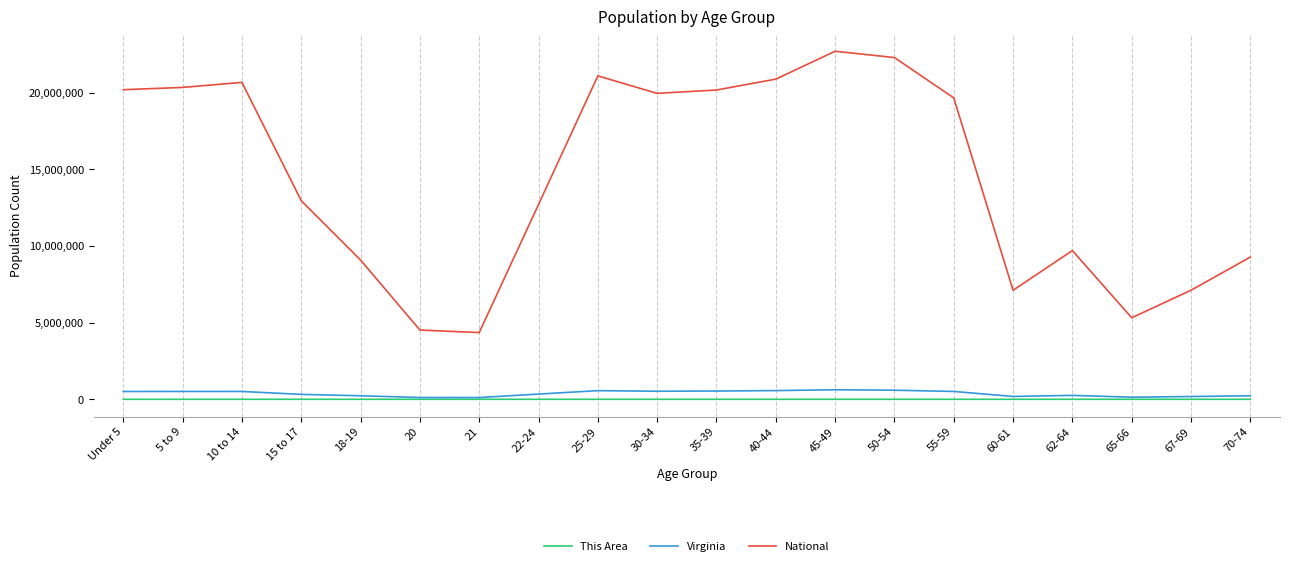

Does the chart display data point markers on the line(s)?

No